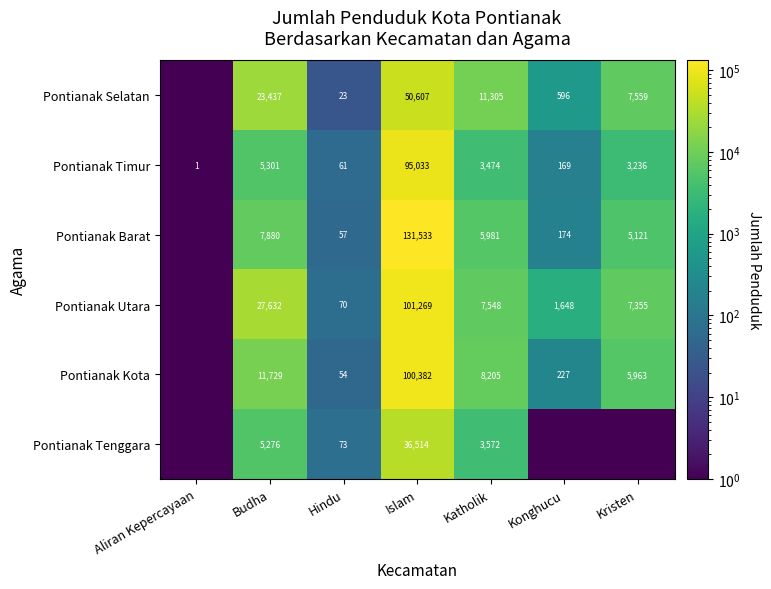

What is the difference between the Pontianak Utara values at Budha and Hindu?

27562.0